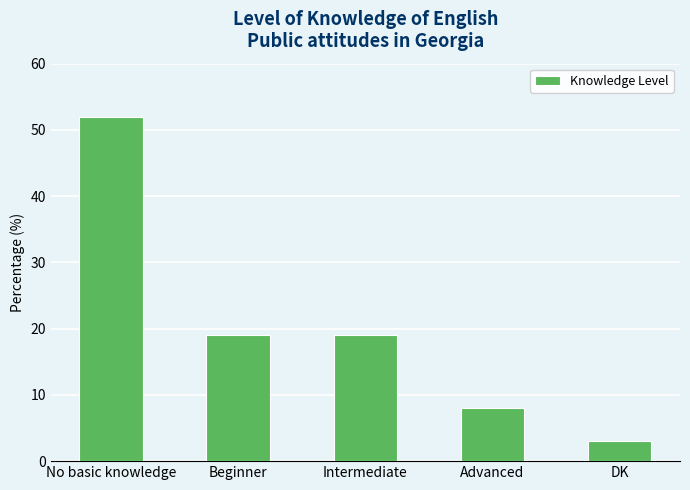

What is the sum of the values at No basic knowledge and Beginner?

71